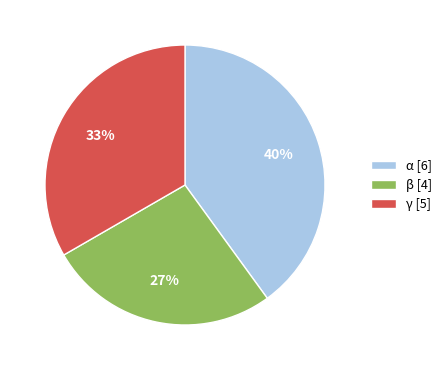

Is the sum of γ and β greater than half?

Yes